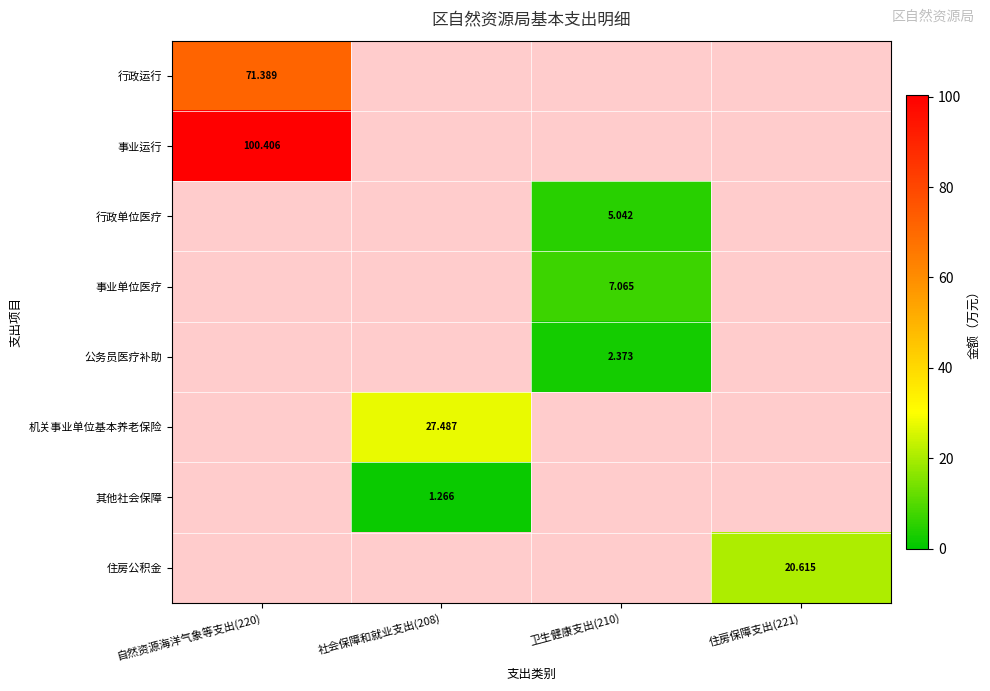

List the labels in order of 公务员医疗补助 value, smallest first.

自然资源海洋气象等支出(220), 社会保障和就业支出(208), 住房保障支出(221), 卫生健康支出(210)